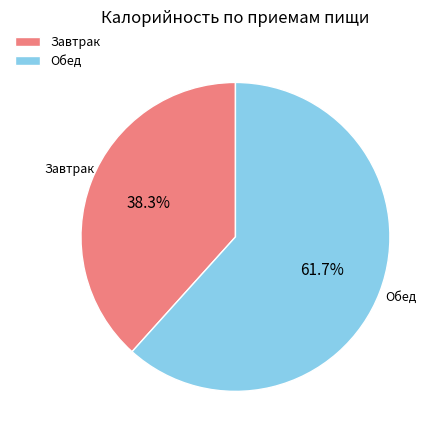

True or false: Завтрак accounts for 38% of the total.

True